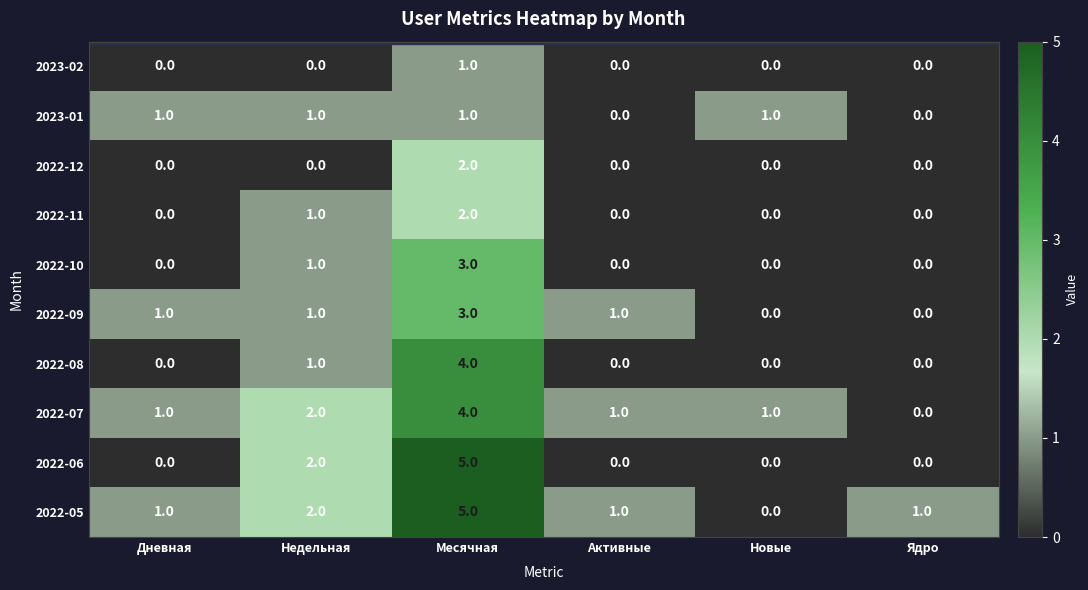

At how many categories does at least one series exceed 3?

1